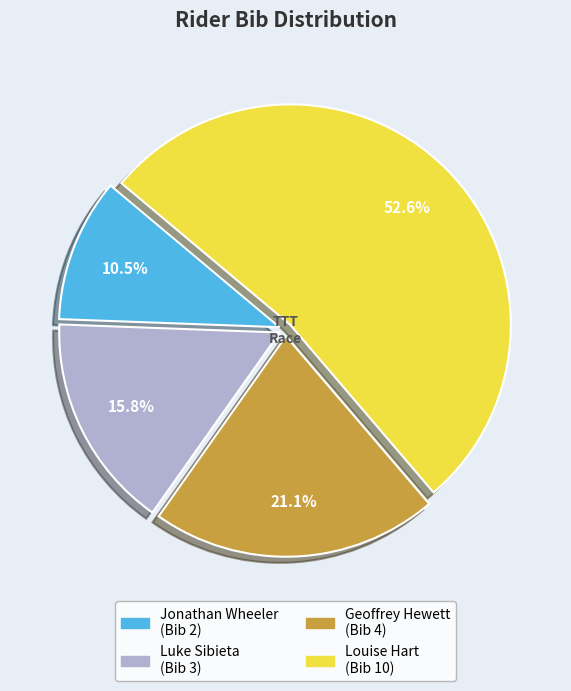

What percentage do Geoffrey Hewett (Bib 4) and Jonathan Wheeler (Bib 2) together represent?

31.6%